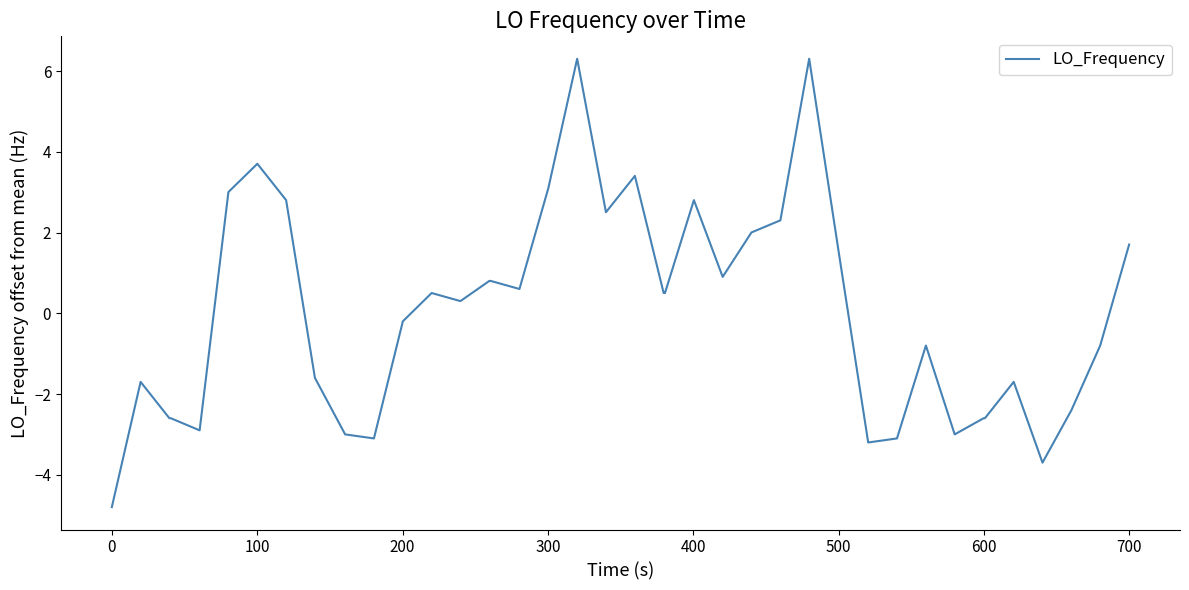

What is the difference between the maximum and minimum values?

11.1